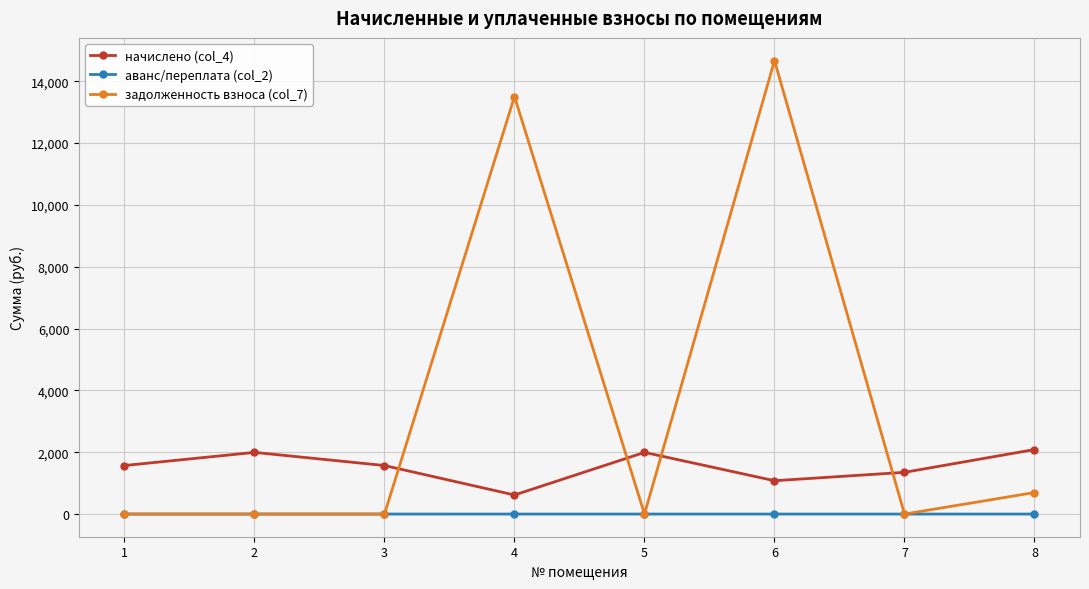

List the series in order of their peak value, highest first.

задолженность взноса (col_7), начислено (col_4), аванс/переплата (col_2)